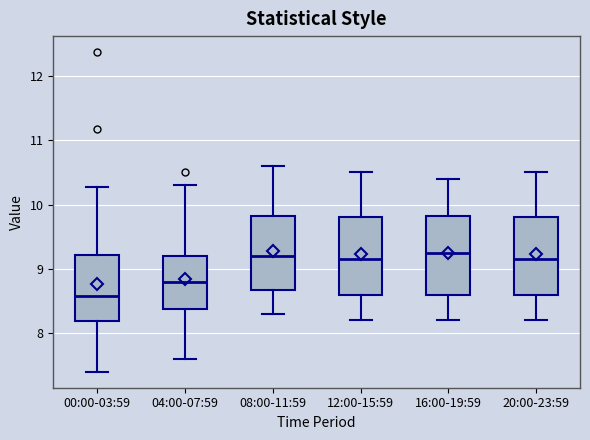

Where does the upper whisker of the box for 12:00-15:59 end on the y-axis? The values are not printed on the chart, so give them approximately, as read against the axis.

10.5